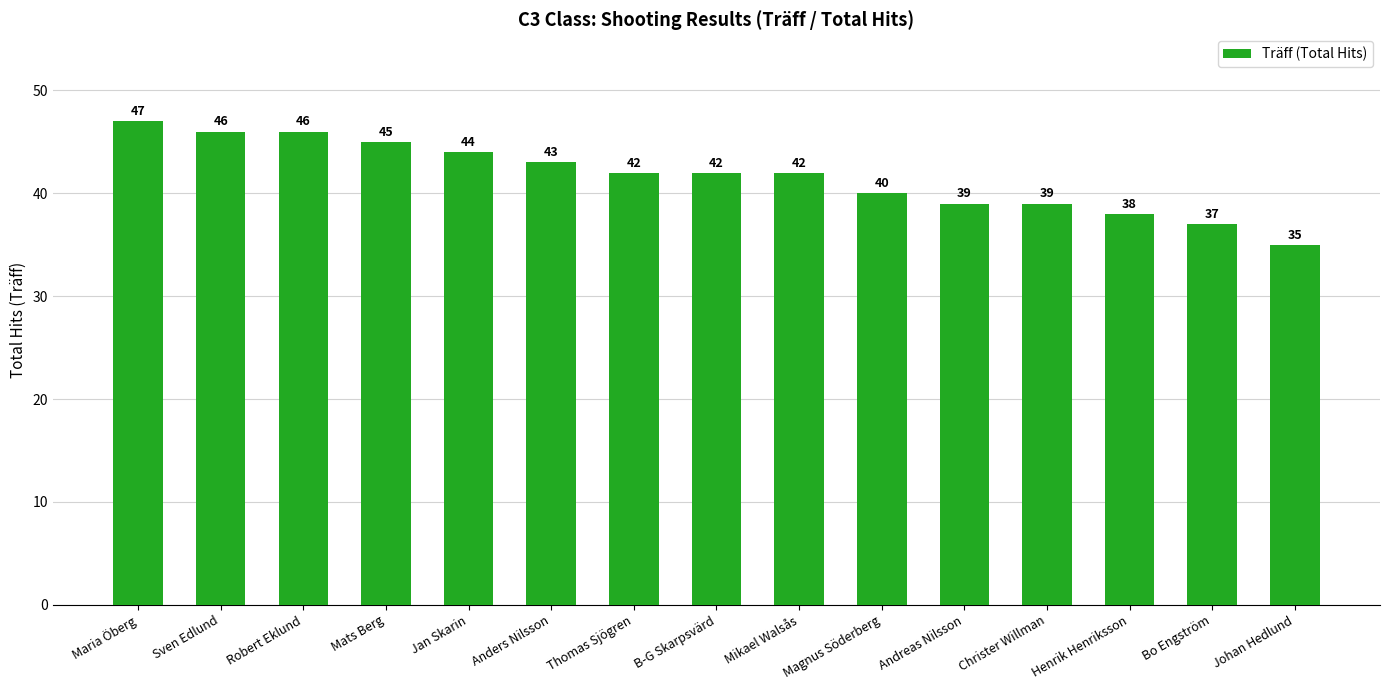

Are the bars grouped side by side (vs. stacked)?

No